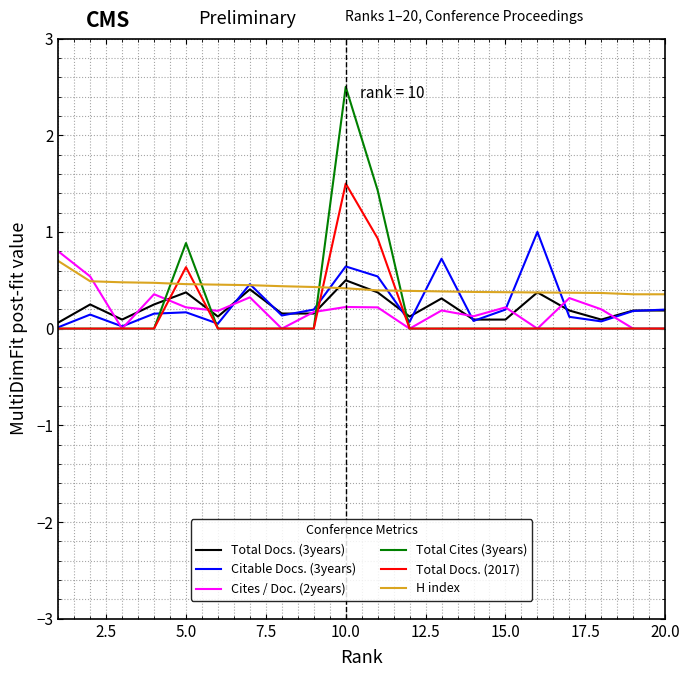

True or false: H index and Total Docs. (2017) intersect in this chart.

True